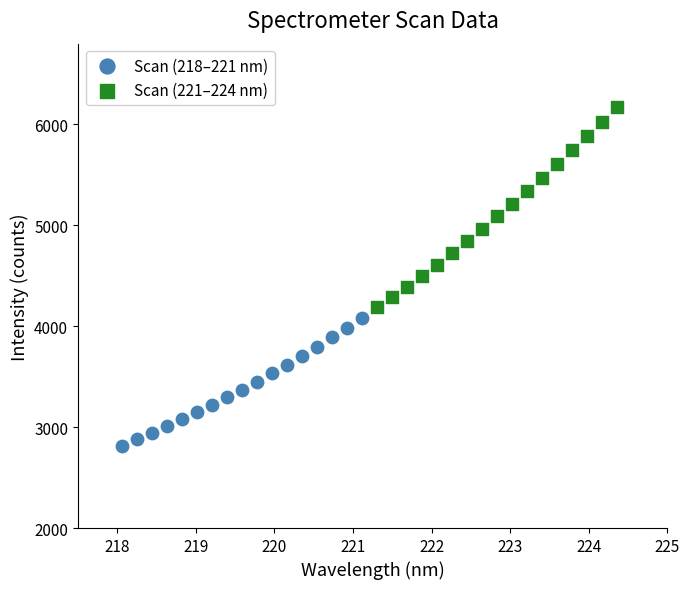

What are all the series names shown in the legend?

Scan (218–221 nm), Scan (221–224 nm)